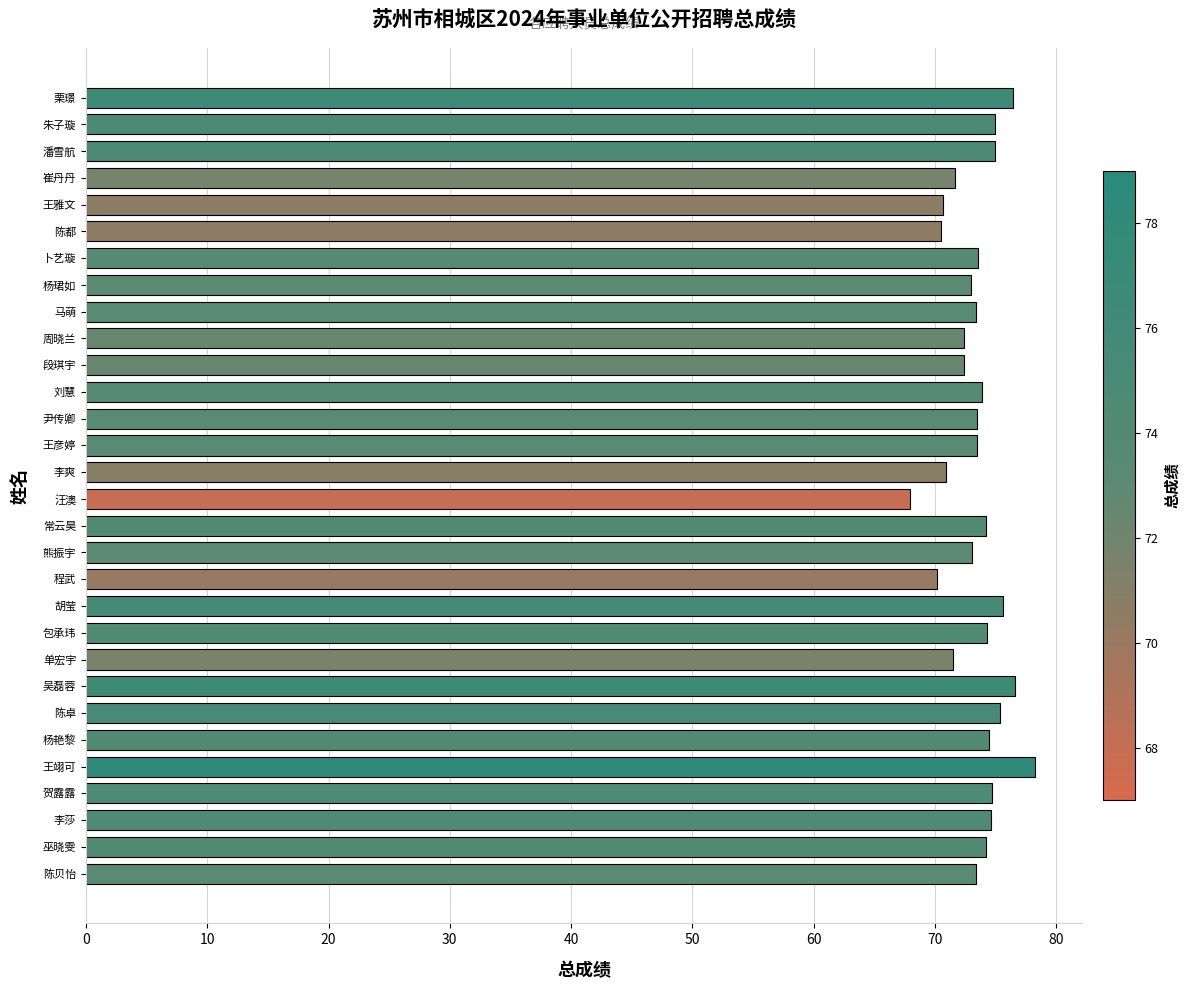

Is it true that the value at 汪澳 is 27.0?

False